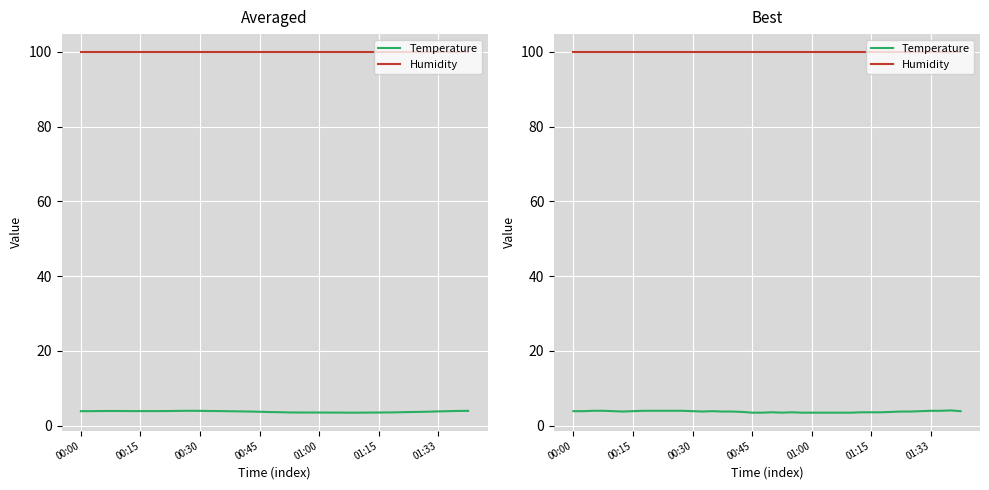

What is the value of the Humidity point at the 27th from the left?

99.9